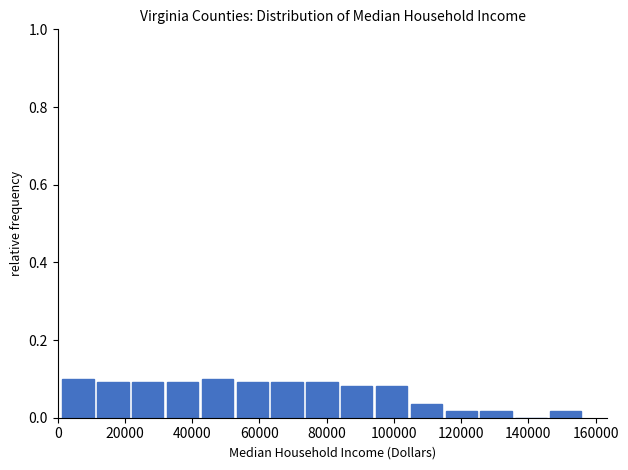

Reading left to right, list every bar in this chart as the range it spans on the x-axis followed by its height. Neither the bar edges nor the heights are printed on the chart, so give them approximately, as read against the axes.

2000 to 12000: 0.10
12000 to 22000: 0.10
22000 to 32000: 0.10
32000 to 42000: 0.10
42000 to 54000: 0.10
54000 to 64000: 0.10
64000 to 74000: 0.10
74000 to 84000: 0.10
84000 to 94000: 0.08
94000 to 106000: 0.08
106000 to 116000: 0.04
116000 to 126000: under 0.02
126000 to 136000: under 0.02
136000 to 146000: 0
146000 to 156000: under 0.02